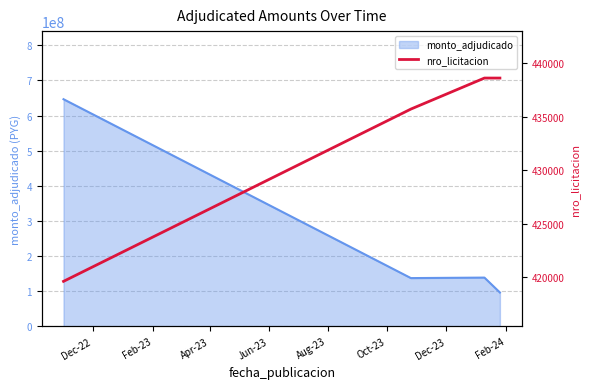

The chart shows a value of 250128 at Jun-23. True or false?

False